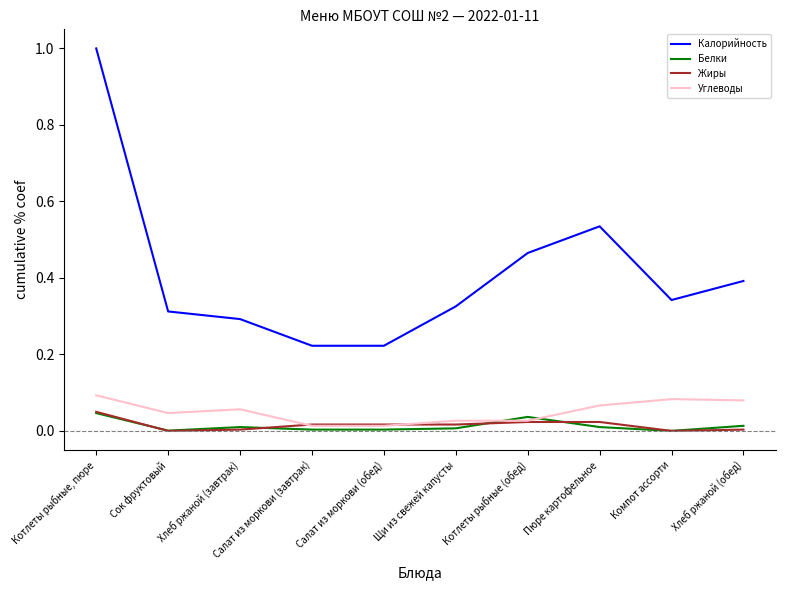

Which series has the largest total across all categories?

Калорийность